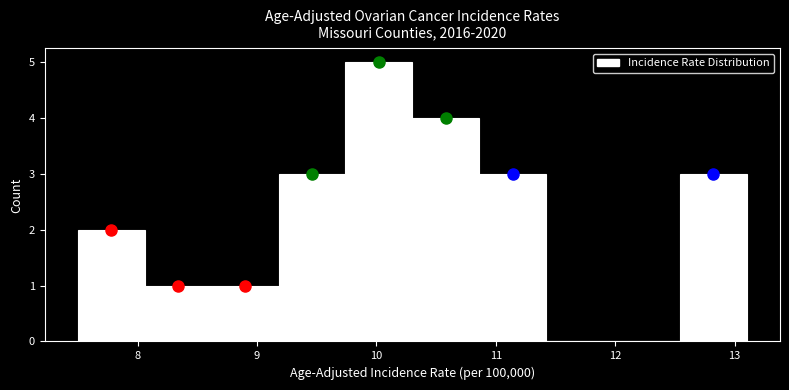

Over which range of the x-axis is the bar tallest?

9.74 to 10.30